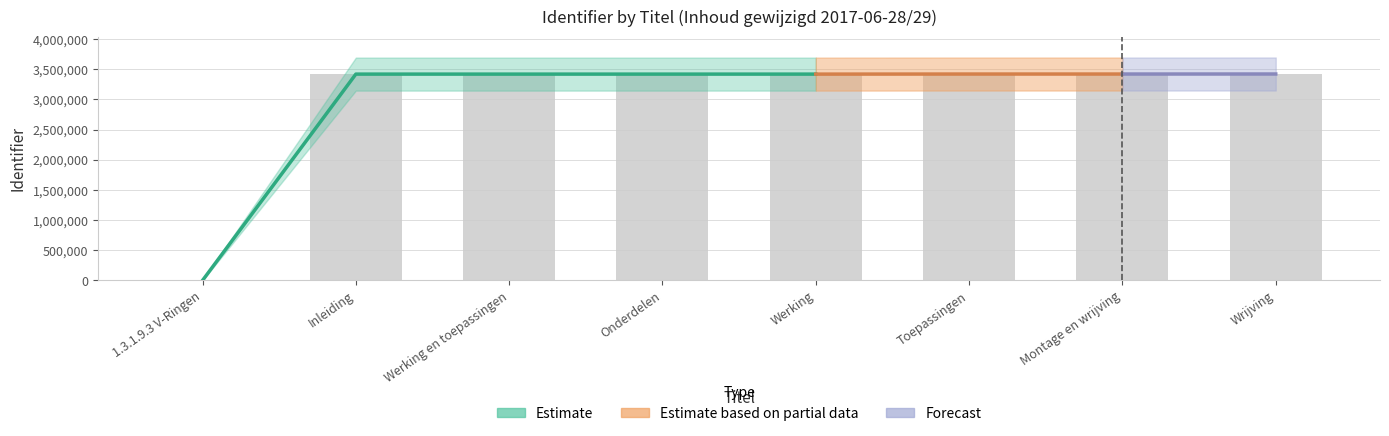

What is the label of the 8th bar from the right?

1.3.1.9.3 V-Ringen